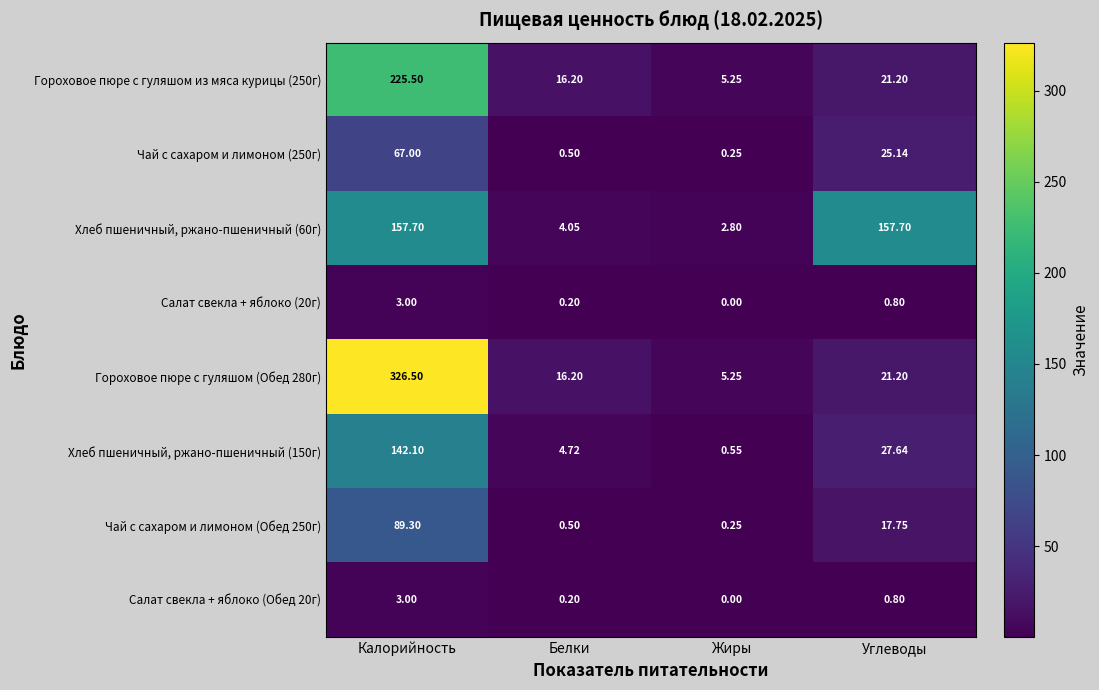

Rank the categories by Гороховое пюре с гуляшом из мяса курицы (250г) value from highest to lowest.

Калорийность, Углеводы, Белки, Жиры